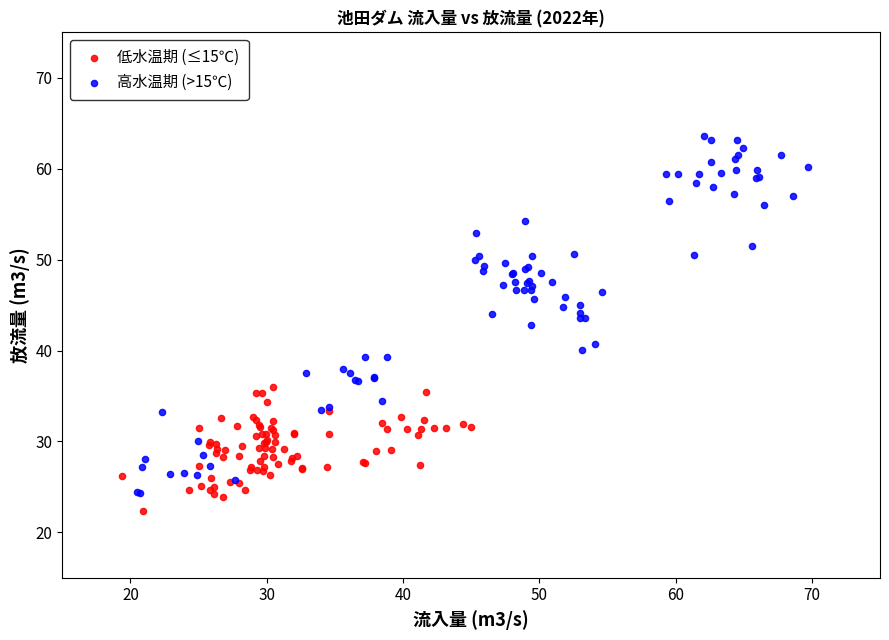

Which series contains the highest Y value?

高水温期 (>15℃)